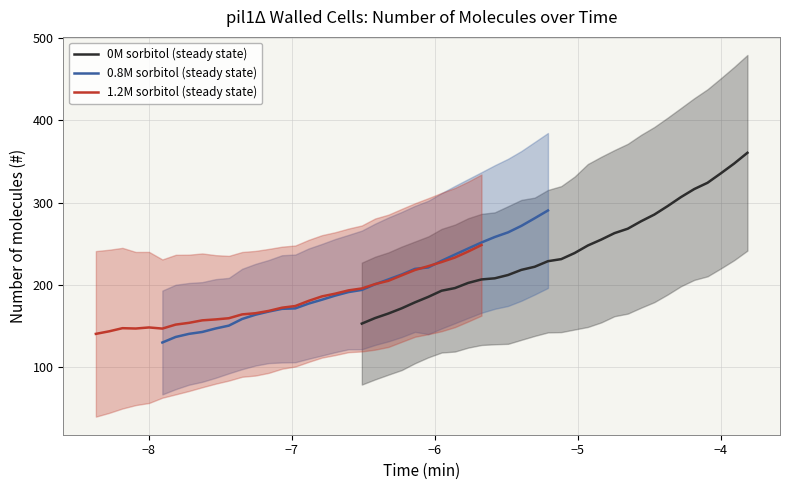

What is the difference between the second highest and minimum values in the 0.8M sorbitol (steady state) series?

151.3